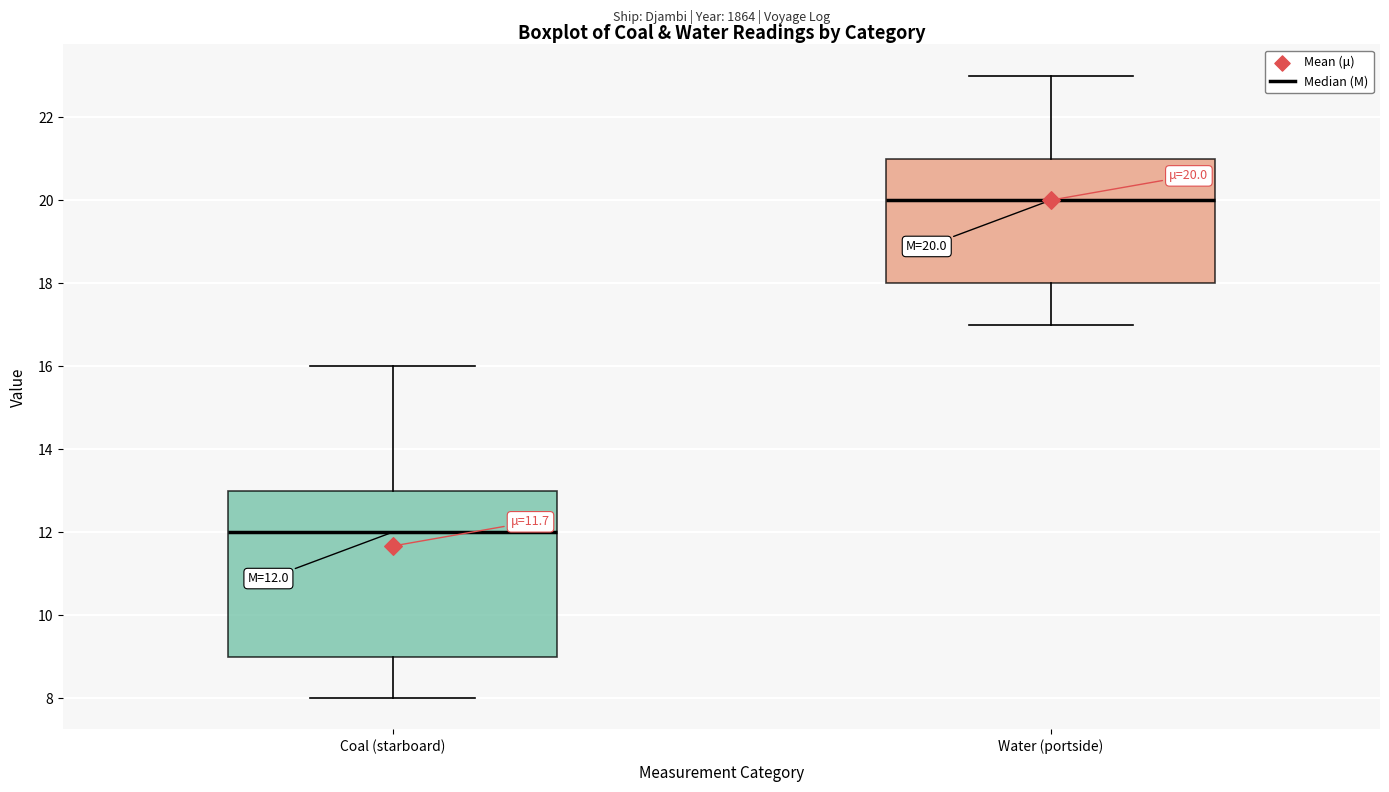

Which box is the tallest, from its lower edge to its upper edge?

Coal (starboard)